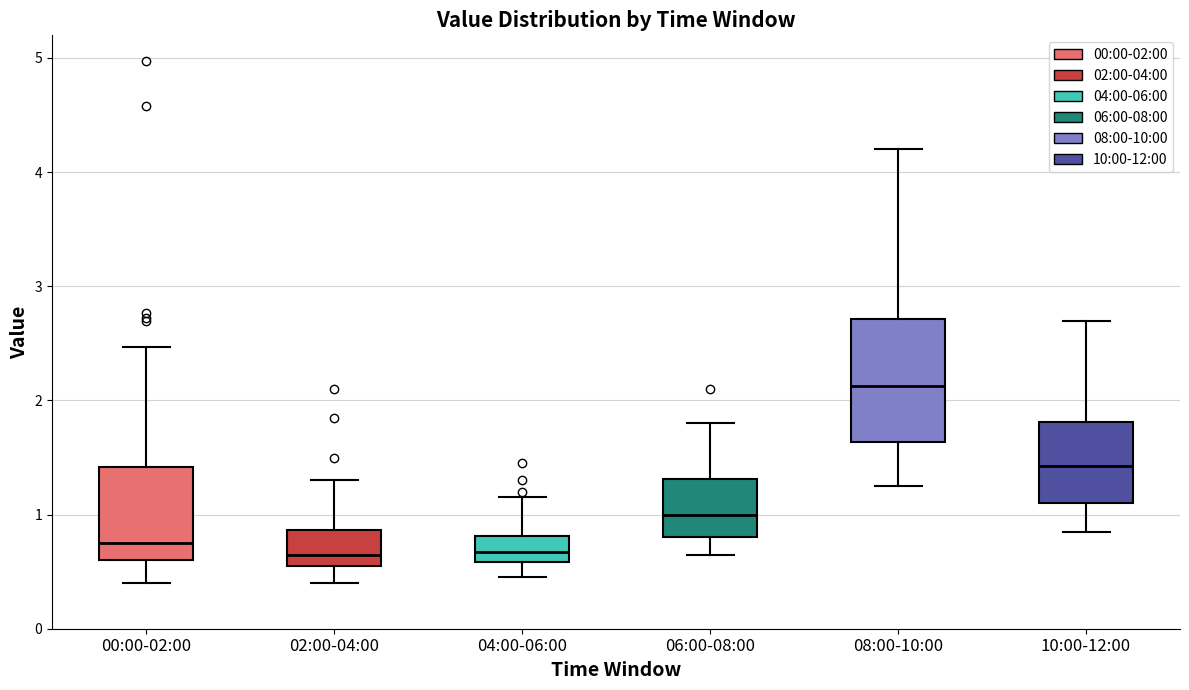

Reading left to right, read every box against the y-axis: the position of its median line, the range the box covers, and the ends of its whiskers. The values are not printed on the chart, so give them approximately, as read against the axis.

00:00-02:00: median 0.8, box 0.6 to 1.4, whiskers 0.4 to 2.5
02:00-04:00: median 0.7, box 0.6 to 0.9, whiskers 0.4 to 1.3
04:00-06:00: median 0.7, box 0.6 to 0.8, whiskers 0.5 to 1.2
06:00-08:00: median 1.0, box 0.8 to 1.3, whiskers 0.7 to 1.8
08:00-10:00: median 2.1, box 1.6 to 2.7, whiskers 1.3 to 4.2
10:00-12:00: median 1.4, box 1.1 to 1.8, whiskers 0.9 to 2.7